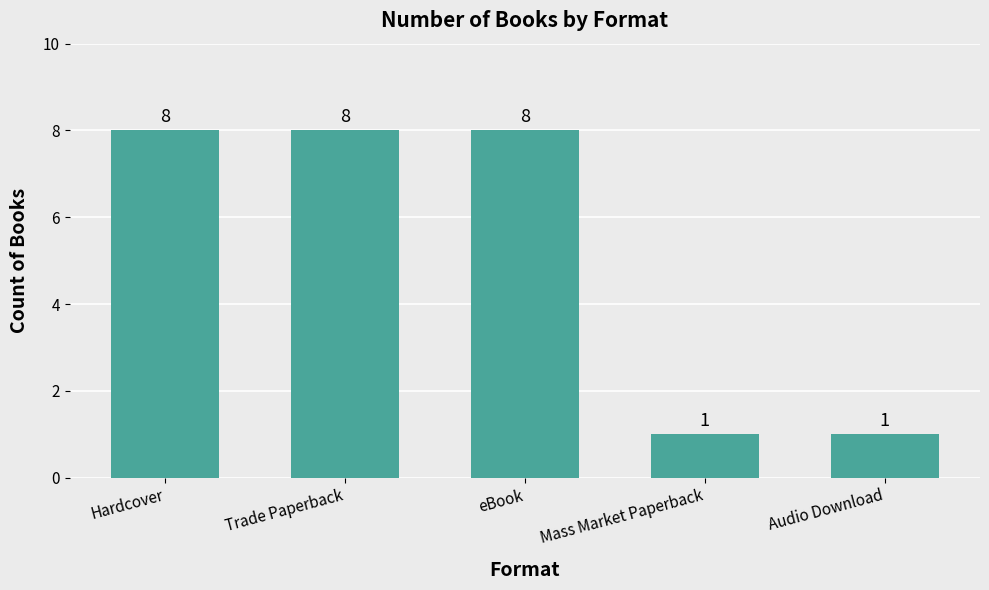

Reading left to right, extract all data points from this chart.

Hardcover=8	Trade Paperback=8	eBook=8	Mass Market Paperback=1	Audio Download=1